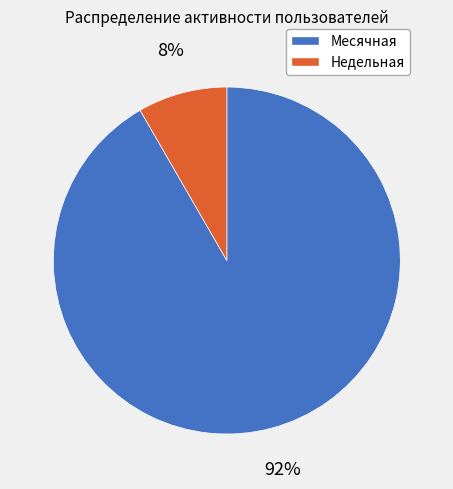

True or false: Месячная accounts for 99% of the total.

False